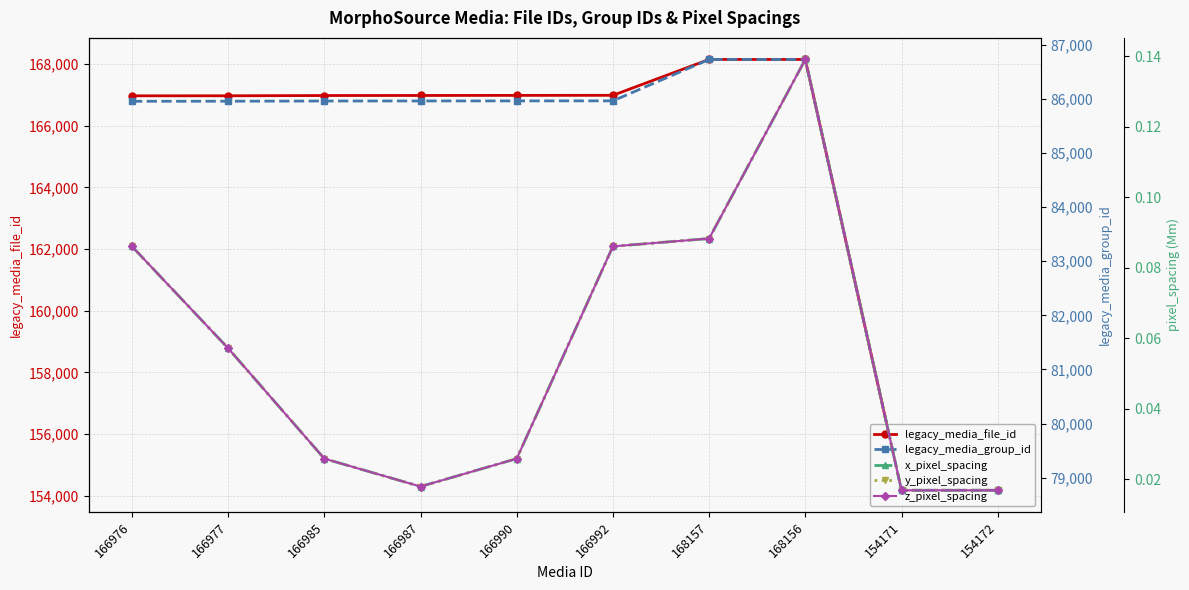

Between 166987 and 168156, which is larger?

168156